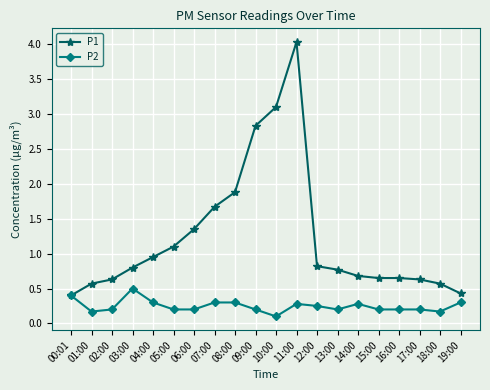

Which series has the largest total across all categories?

P1